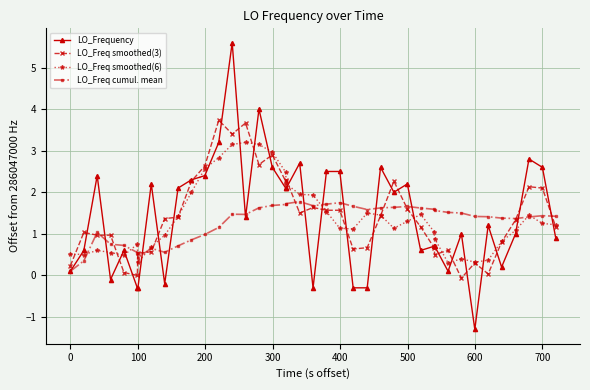

Is this an area chart (filled region under the line)?

No